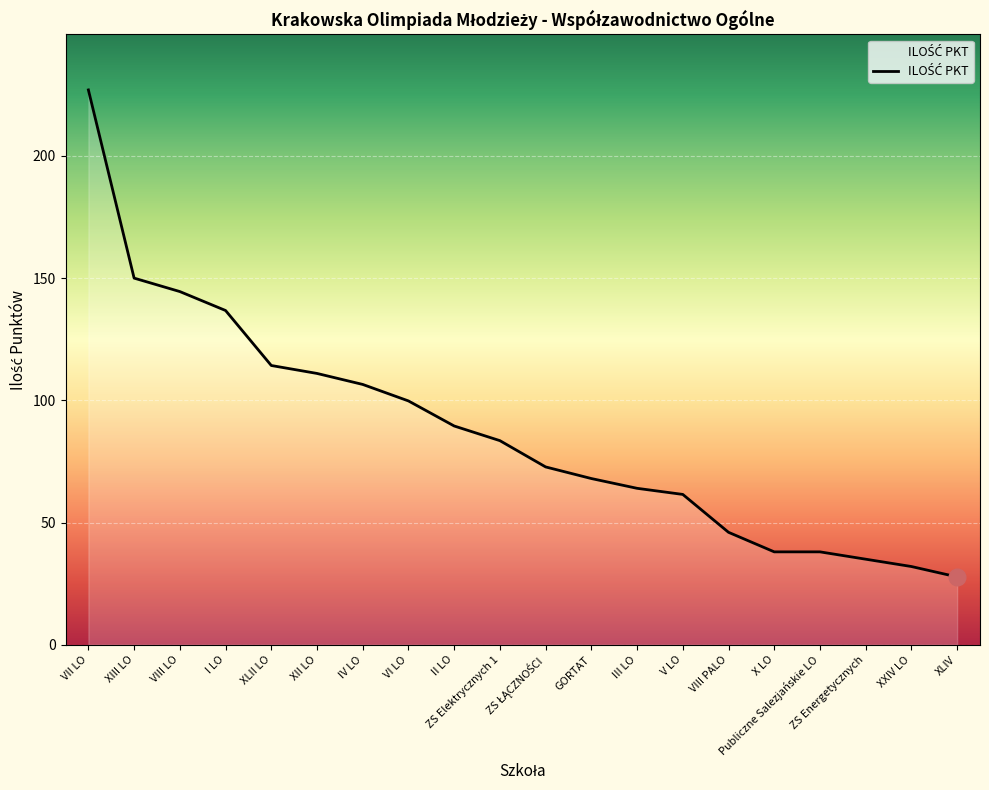

What is the sum of all values?

1745.8